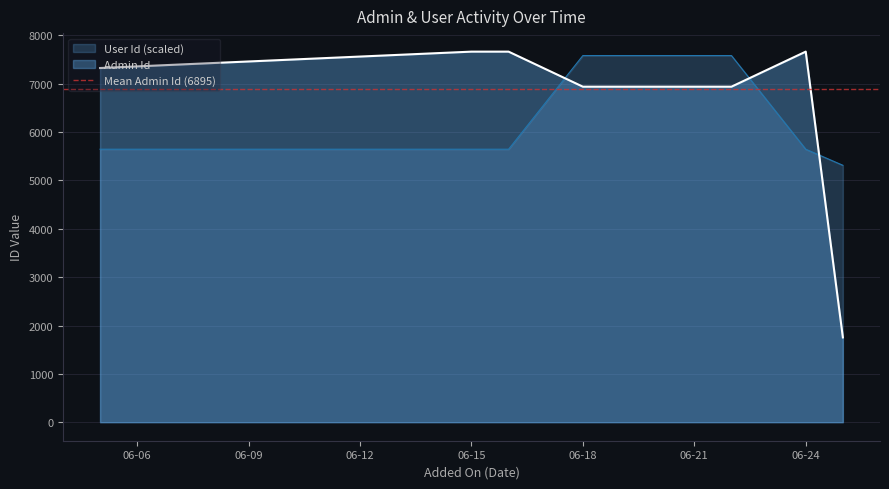

What is the difference between the second highest and second lowest values in the User Id series?

1937.2